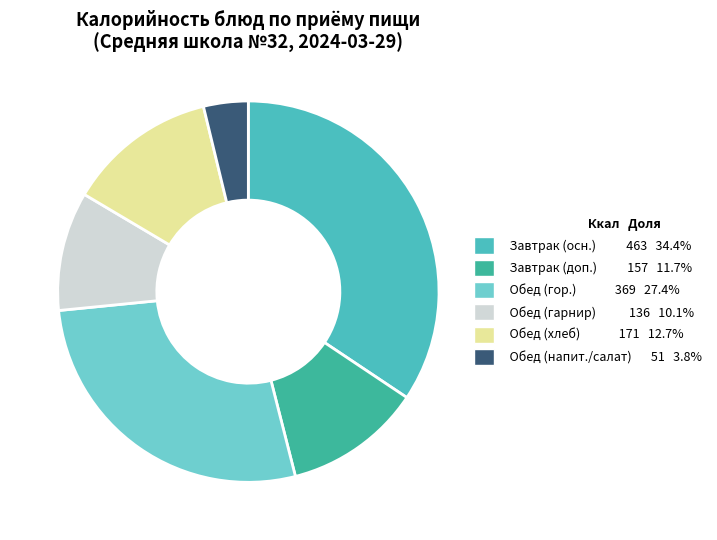

Does any single category account for the majority?

No